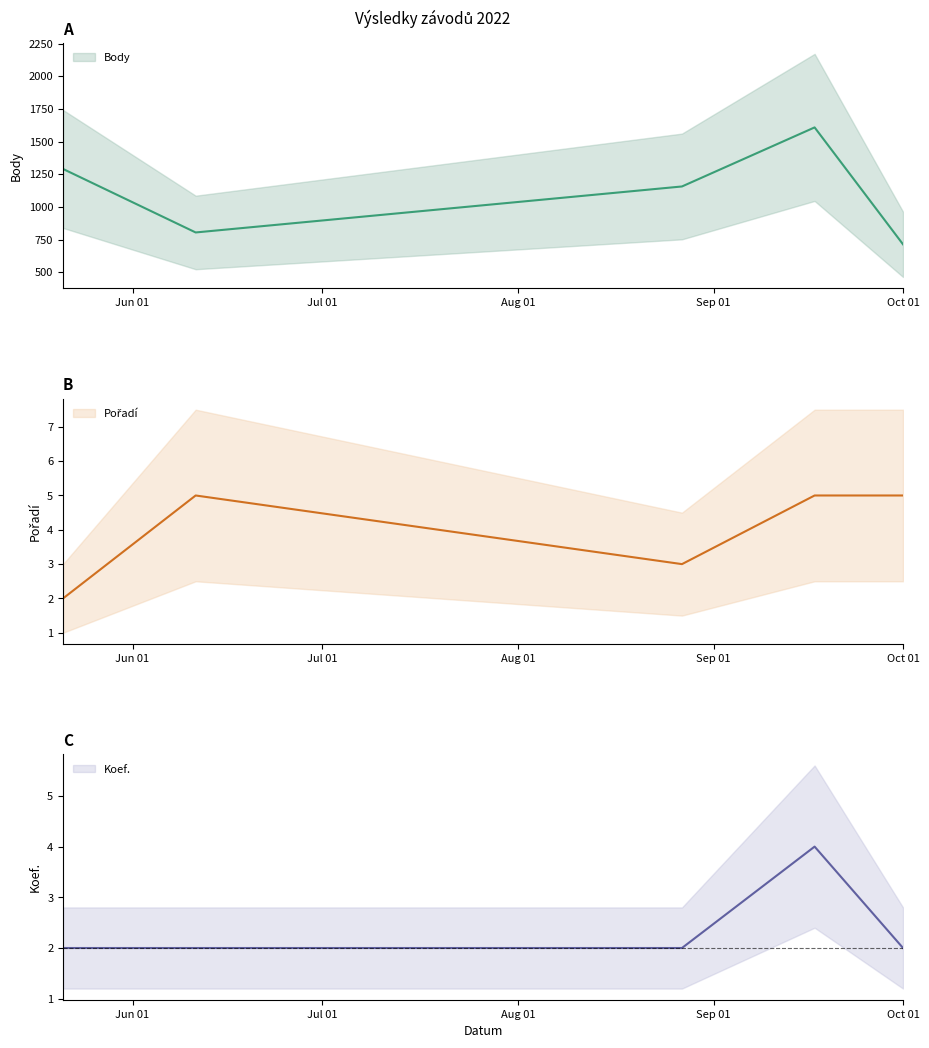

The Pořadí series shows 5 at 2022-09-17. True or false?

True